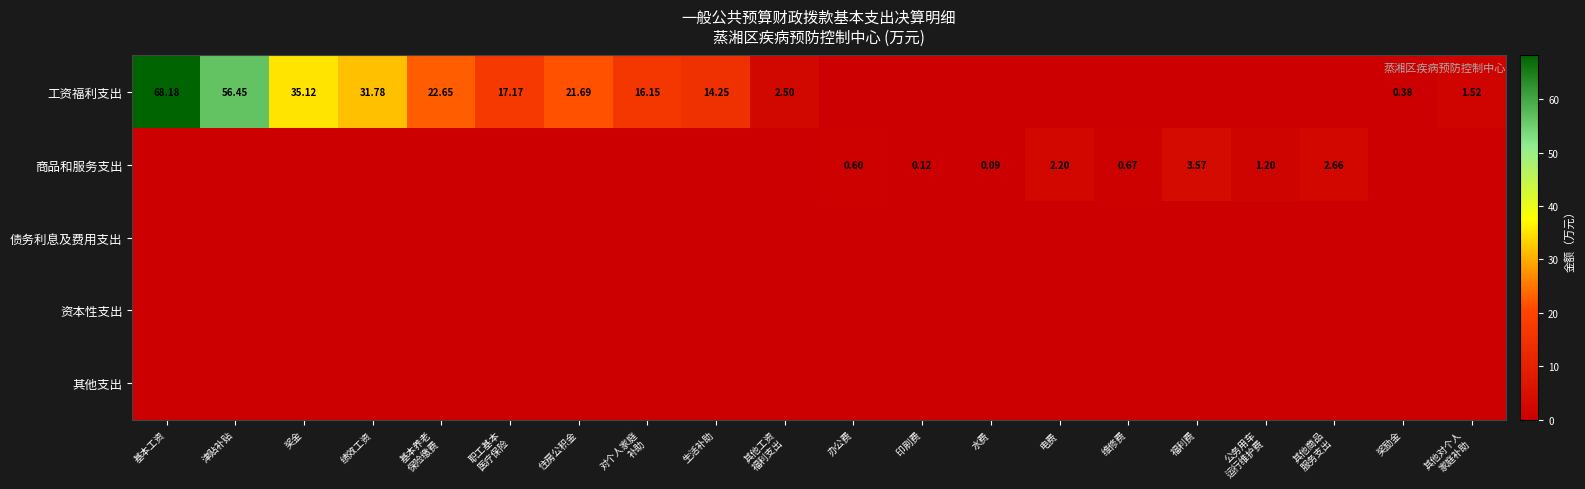

List the labels in order of 其他支出 value, largest first.

基本工资, 津贴补贴, 奖金, 绩效工资, 基本养老 保险缴费, 职工基本 医疗保险, 住房公积金, 对个人家庭 补助, 生活补助, 其他工资 福利支出, 办公费, 印刷费, 水费, 电费, 维修费, 福利费, 公务用车 运行维护费, 其他商品 服务支出, 奖励金, 其他对个人 家庭补助